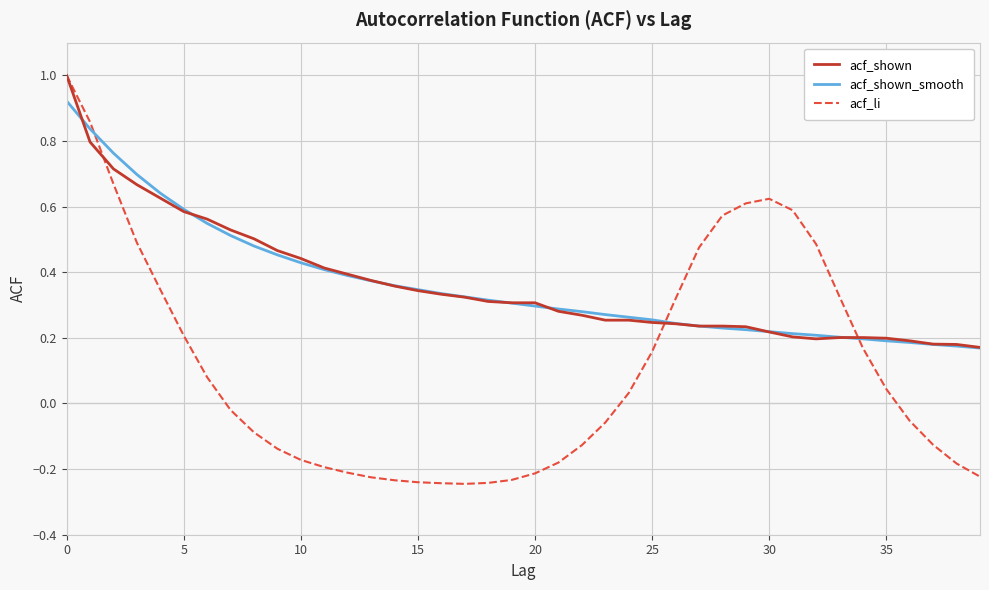

What is the maximum value shown in the chart?

1.0